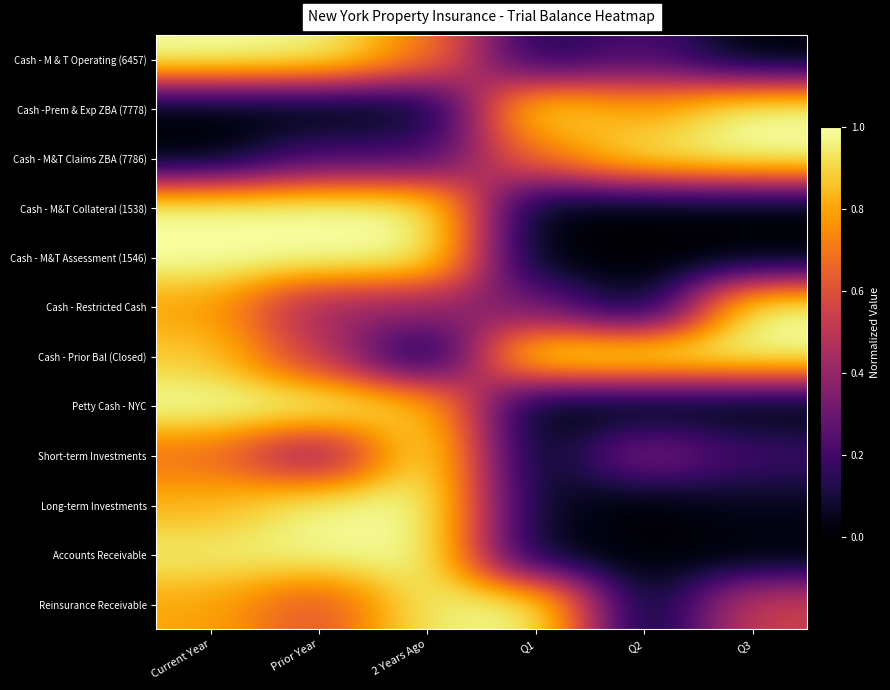

Count the number of categories in the chart.

6